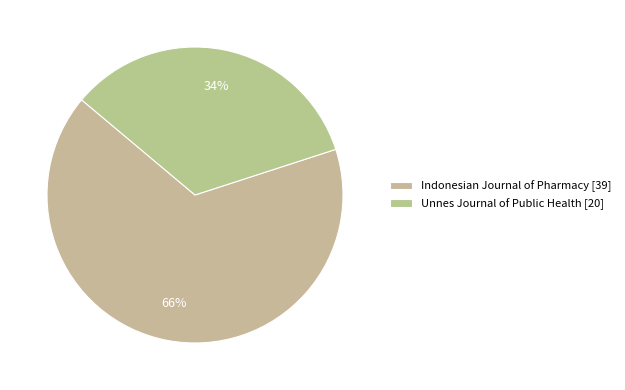

Does any single category account for the majority?

Yes